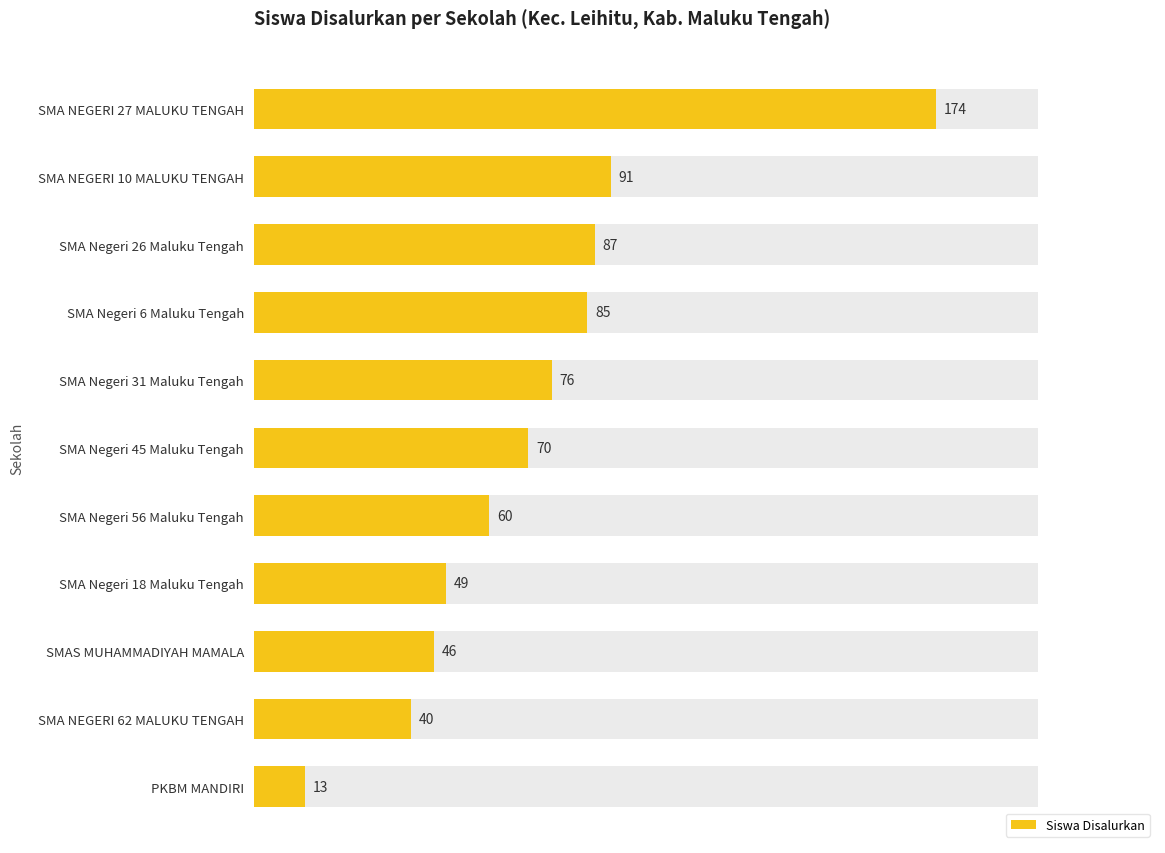

True or false: the data shows 69 at SMA Negeri 18 Maluku Tengah.

False